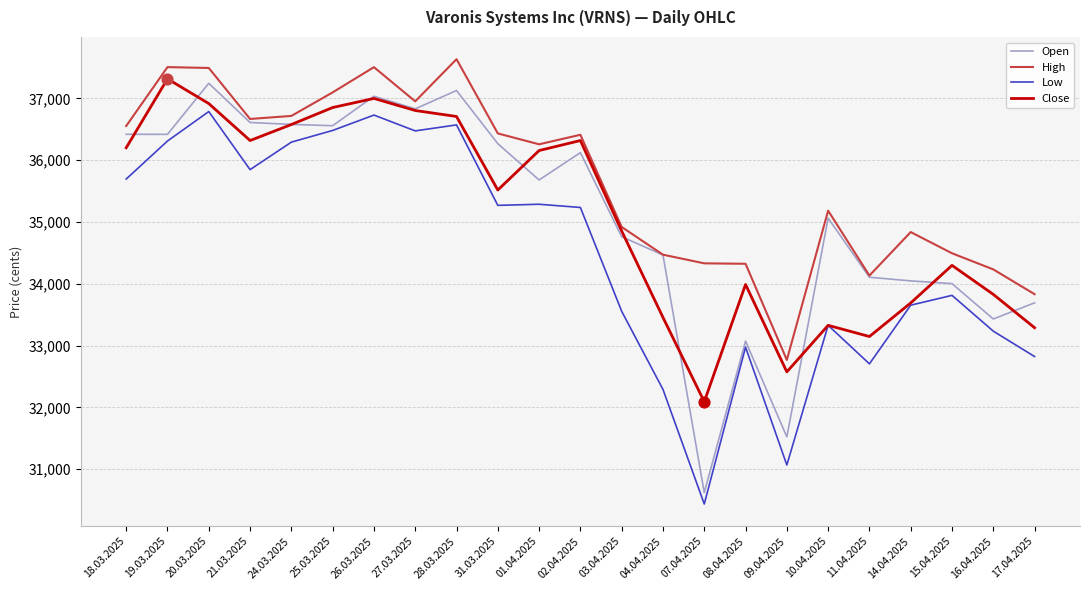

Between 20.03.2025 and 17.04.2025, which series saw the biggest shift?

Low